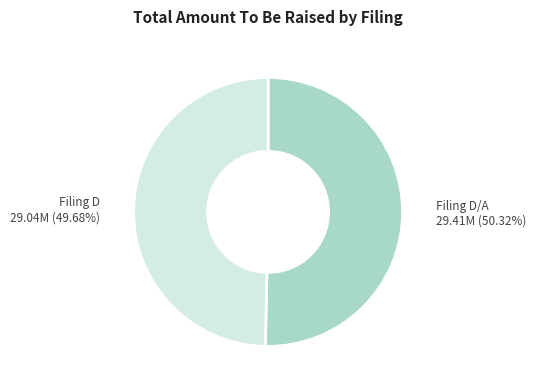

How many segments does this pie chart have?

2